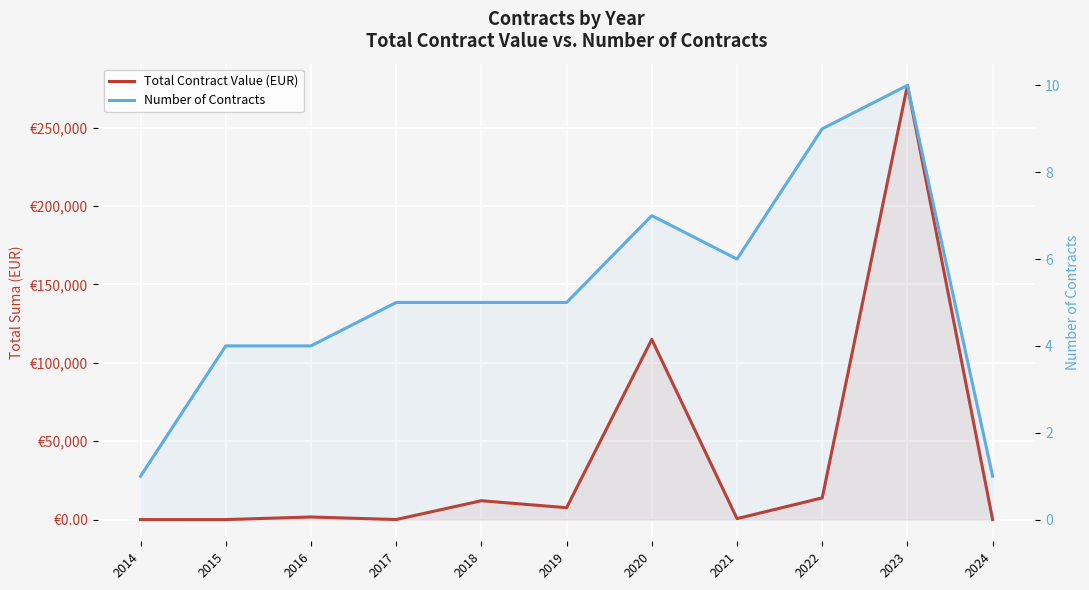

Which series ends up on top after the final intersection of Total Contract Value (EUR) and Number of Contracts?

Total Contract Value (EUR)